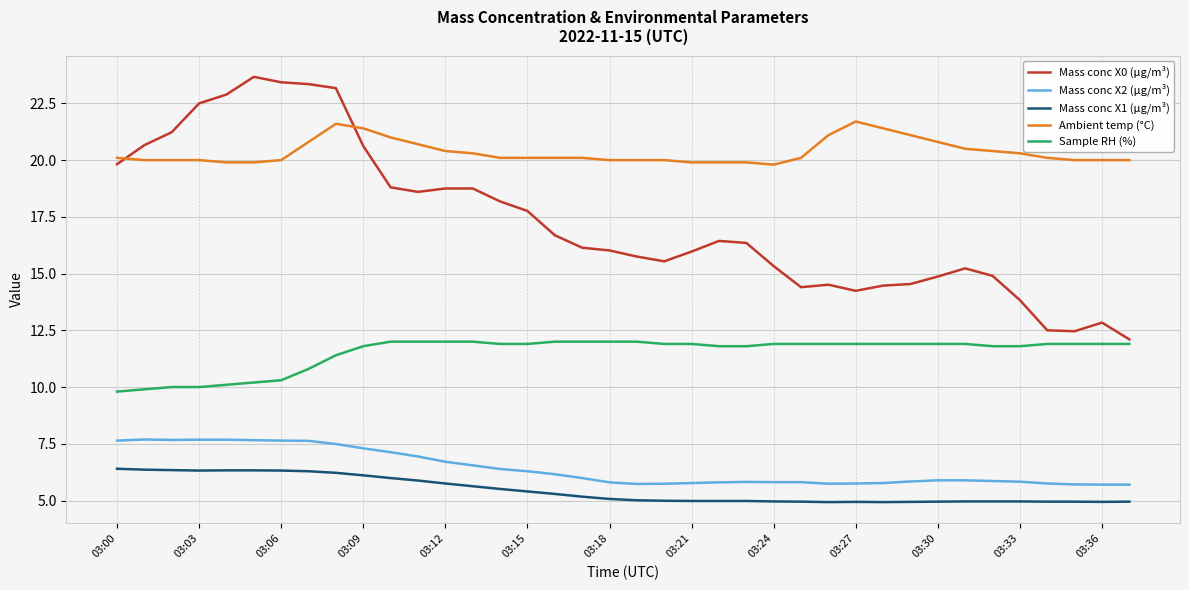

What is the minimum value for Mass conc X1 (μg/m³)?

4.9